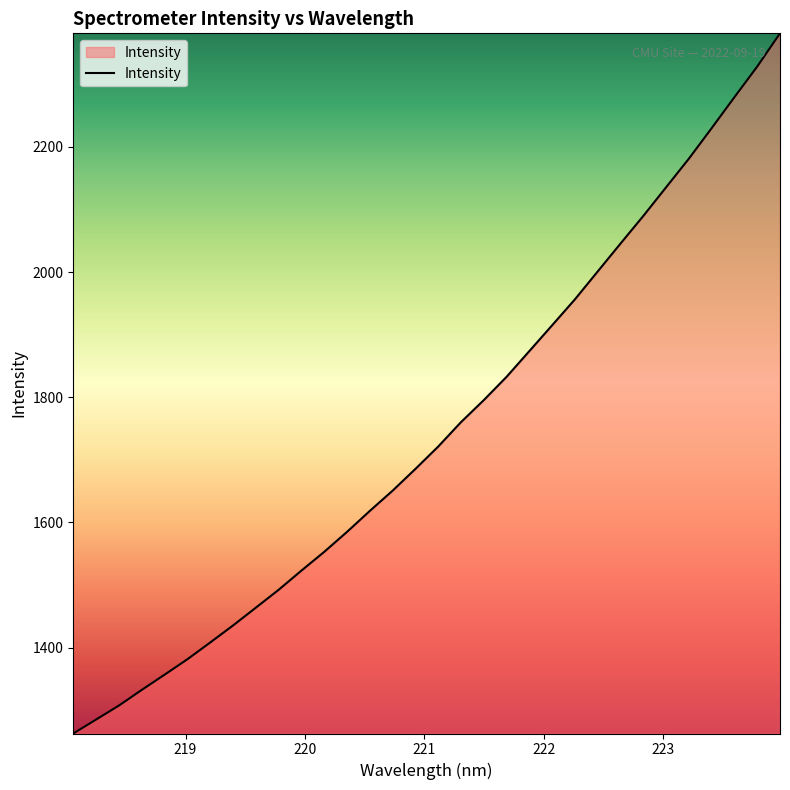

True or false: there are more than 1 points higher than both neighbors.

False